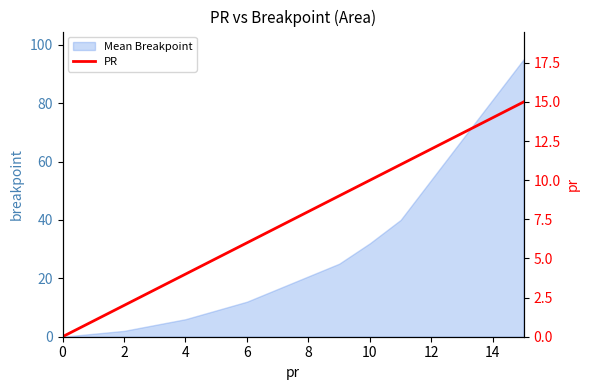

True or false: there are more than 2 points higher than both neighbors.

False